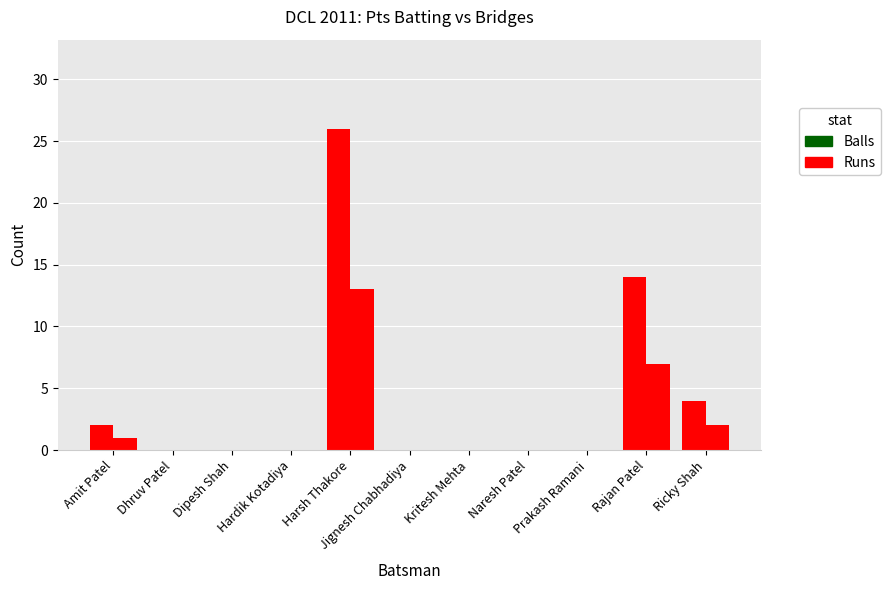

How many groups of bars are there?

11